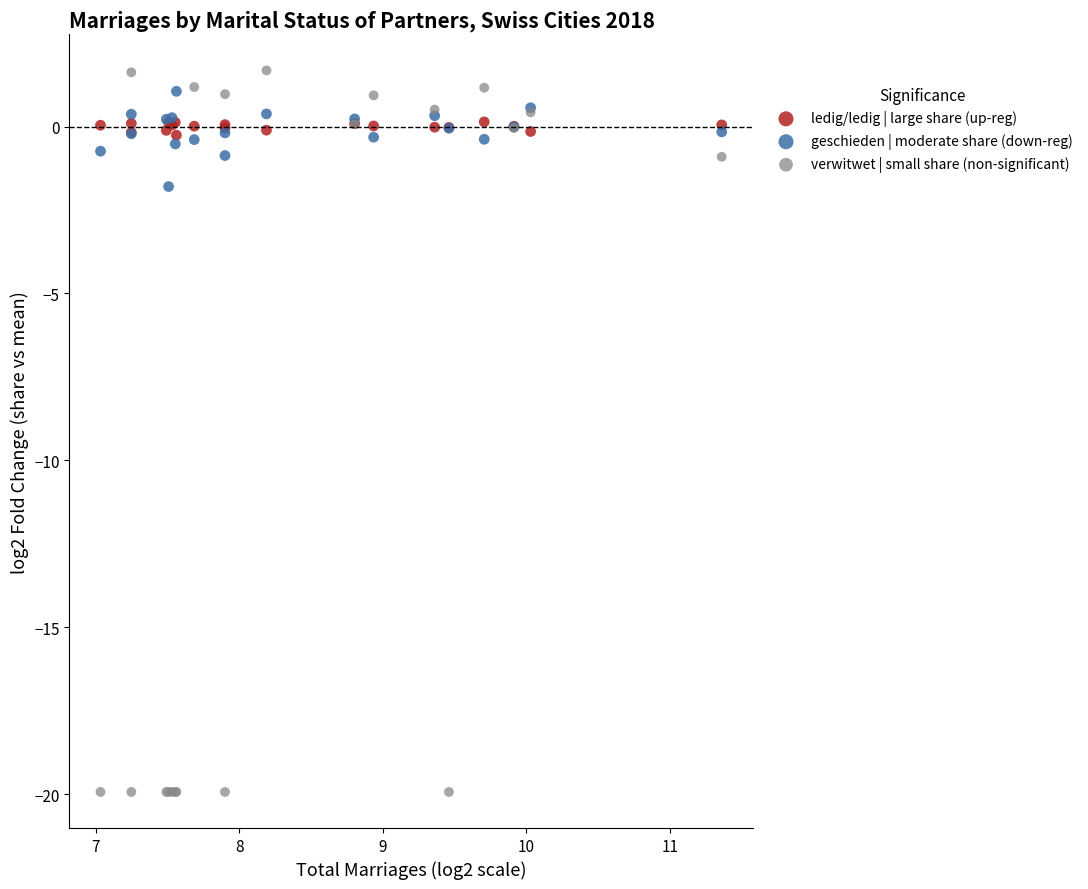

Across all series, what Y value is closest to -9?

-1.8